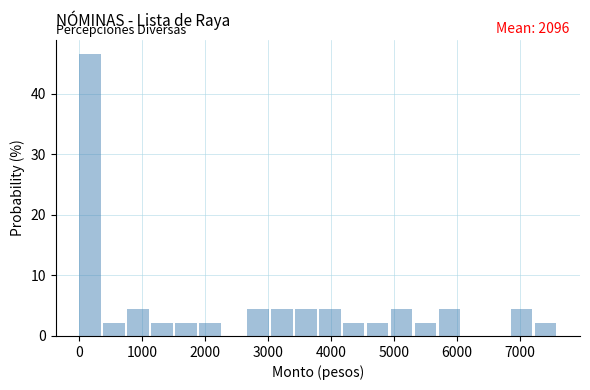

Around what value on the x-axis is the tallest bar? Give the approximate position of its centre, as read against the axis.

200